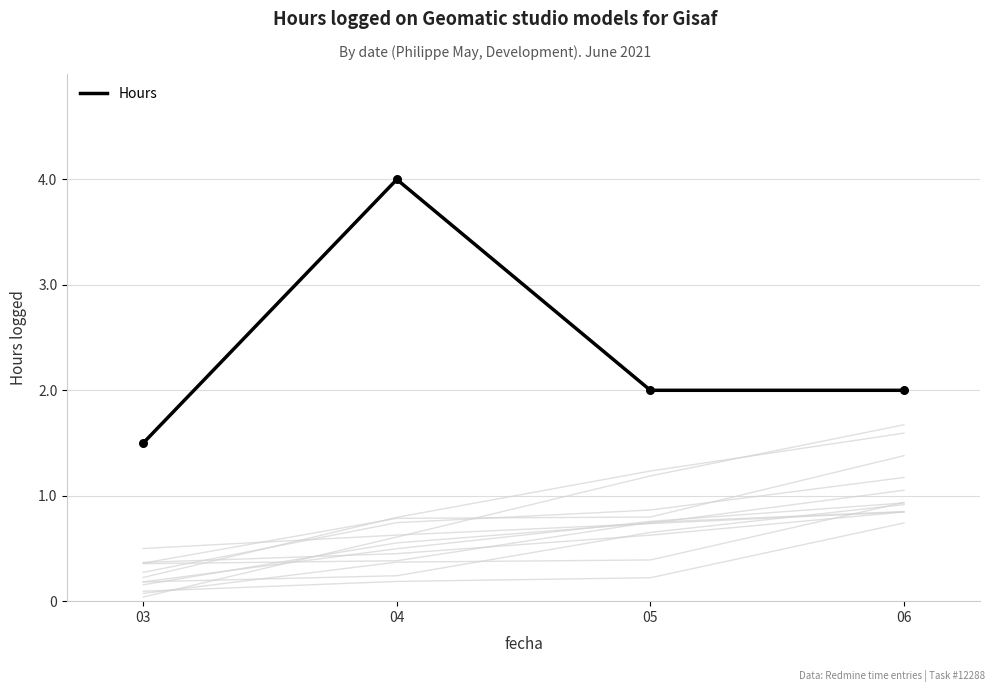

What is the change in value from 03 to 05?

+0.5